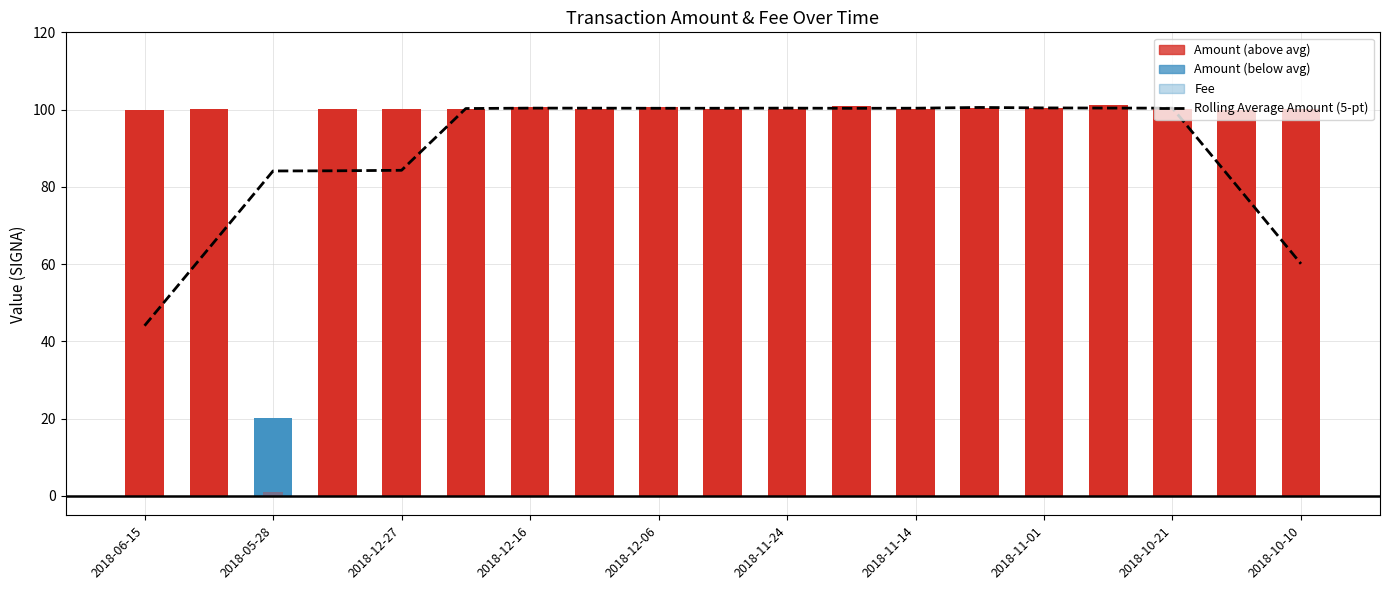

What is the change in value from 2018-12-27 to 11?

+16.2